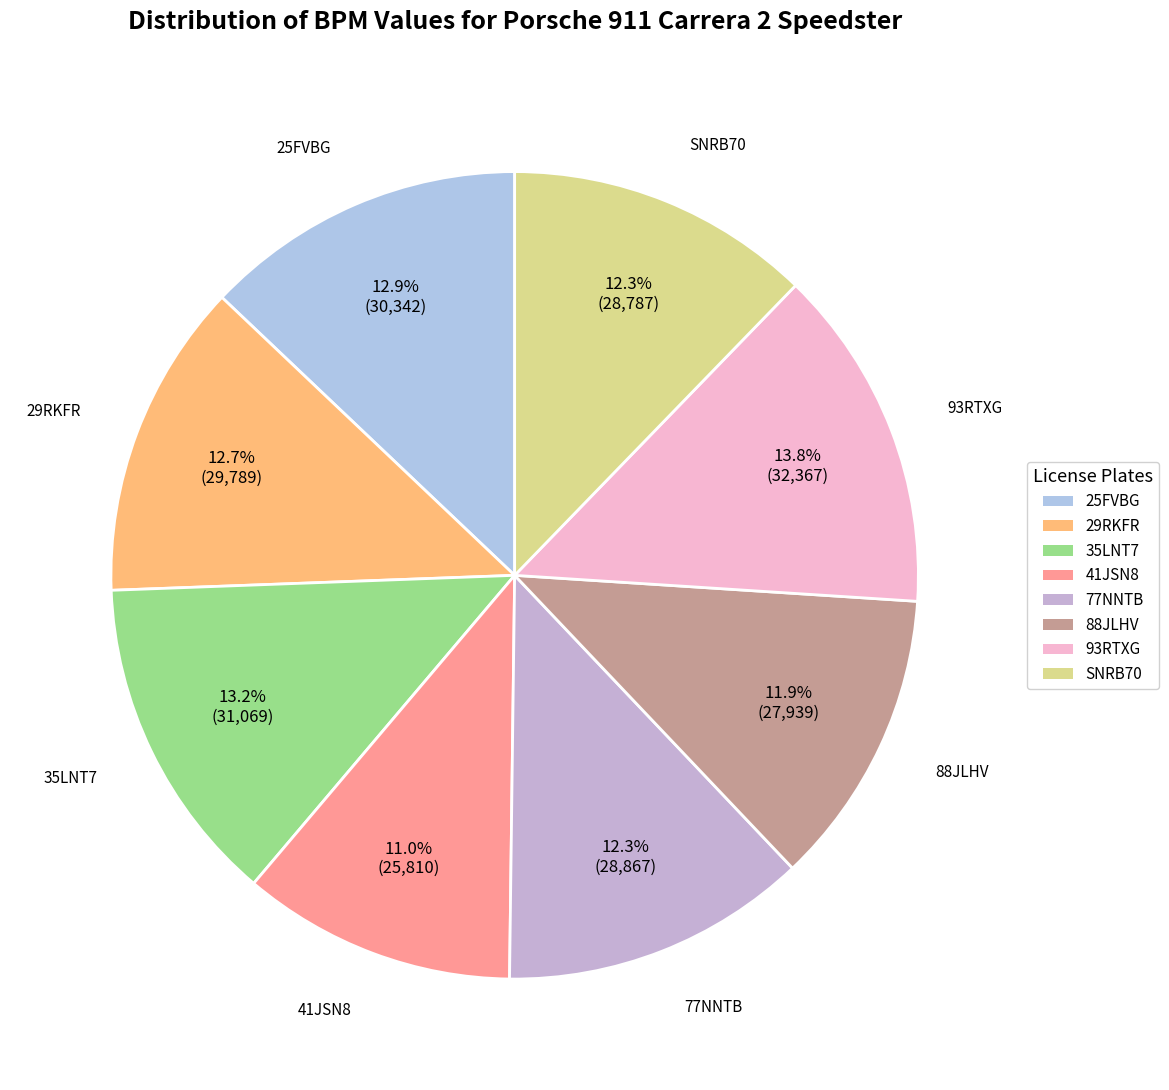

How many segments does this pie chart have?

8